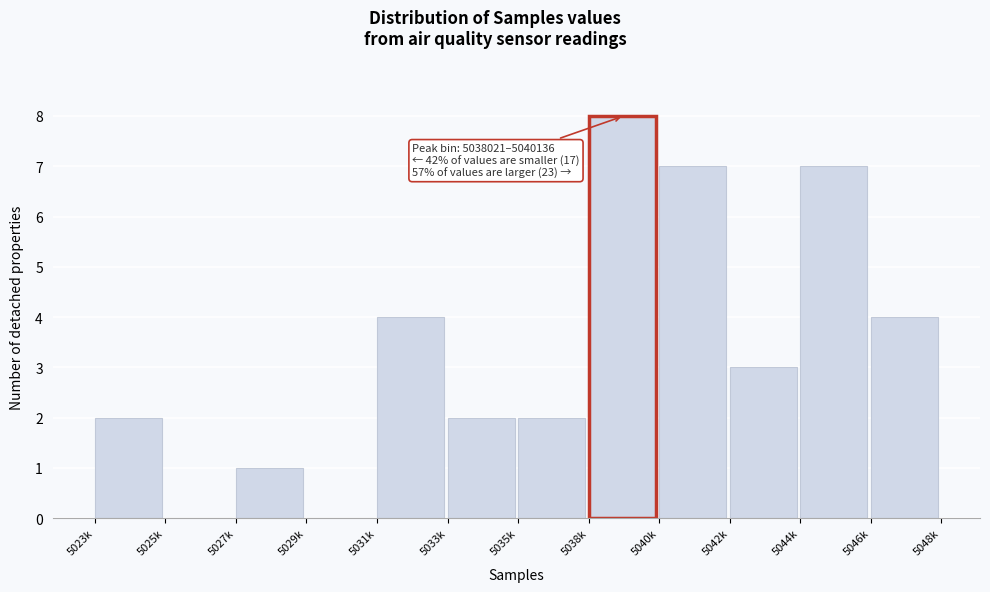

Reading right to left, what are all the values shown in this chart?

5046k=4	5044k=7	5042k=3	5040k=7	5038k=8	5035k=2	5033k=2	5031k=4	5029k=0	5027k=1	5025k=0	5023k=2